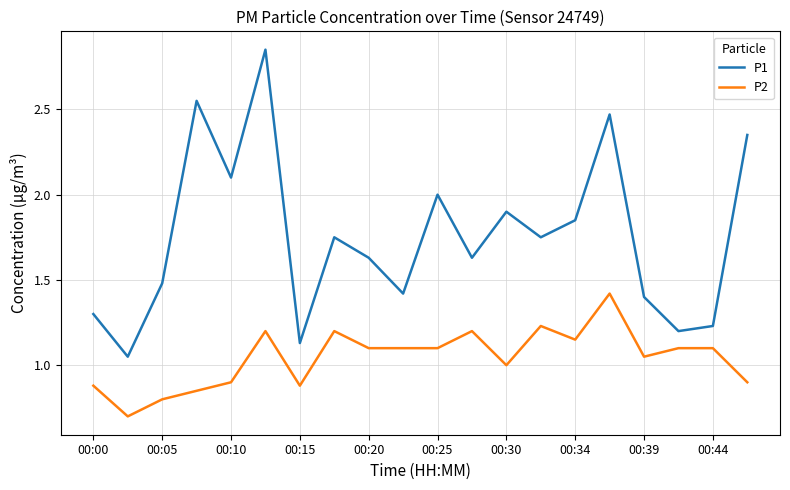

What is the difference between the maximum and minimum values in the P2 series?

0.7